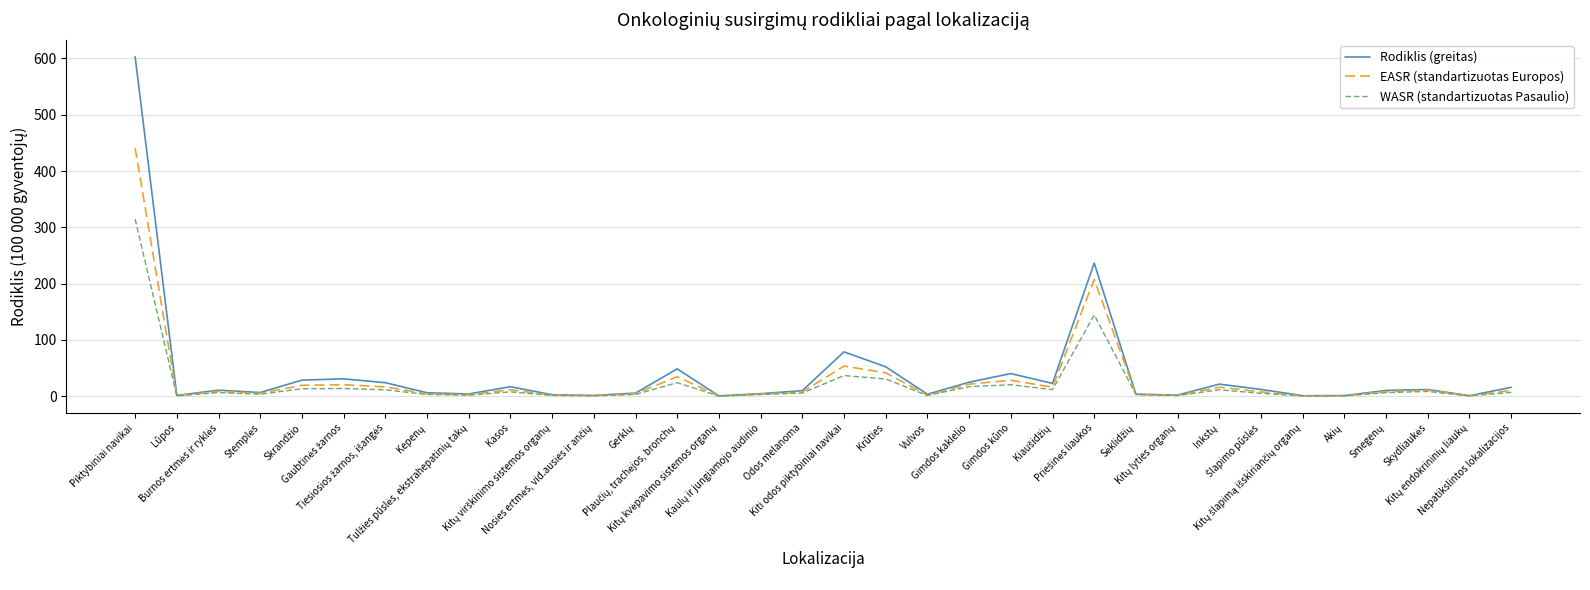

List the series in order of their peak value, lowest first.

WASR (standartizuotas Pasaulio), EASR (standartizuotas Europos), Rodiklis (greitas)